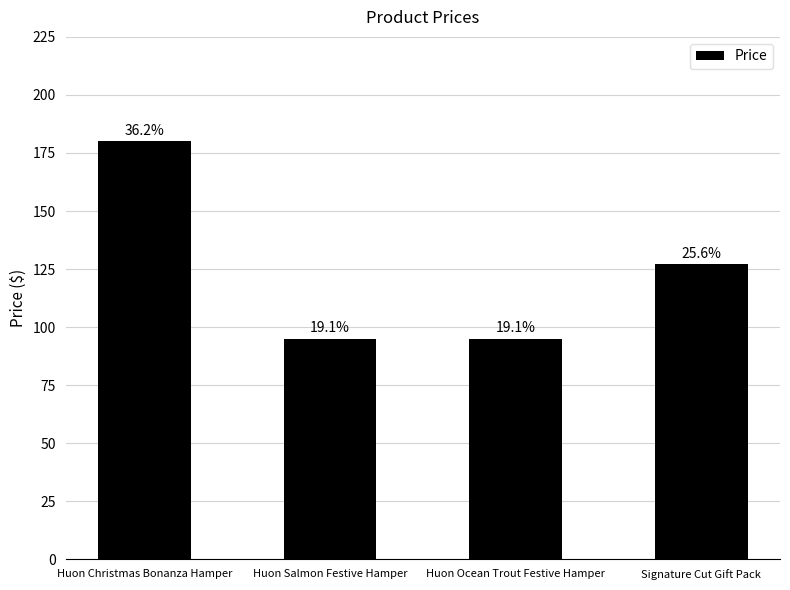

True or false: the data shows 180 at Huon Christmas Bonanza Hamper.

True